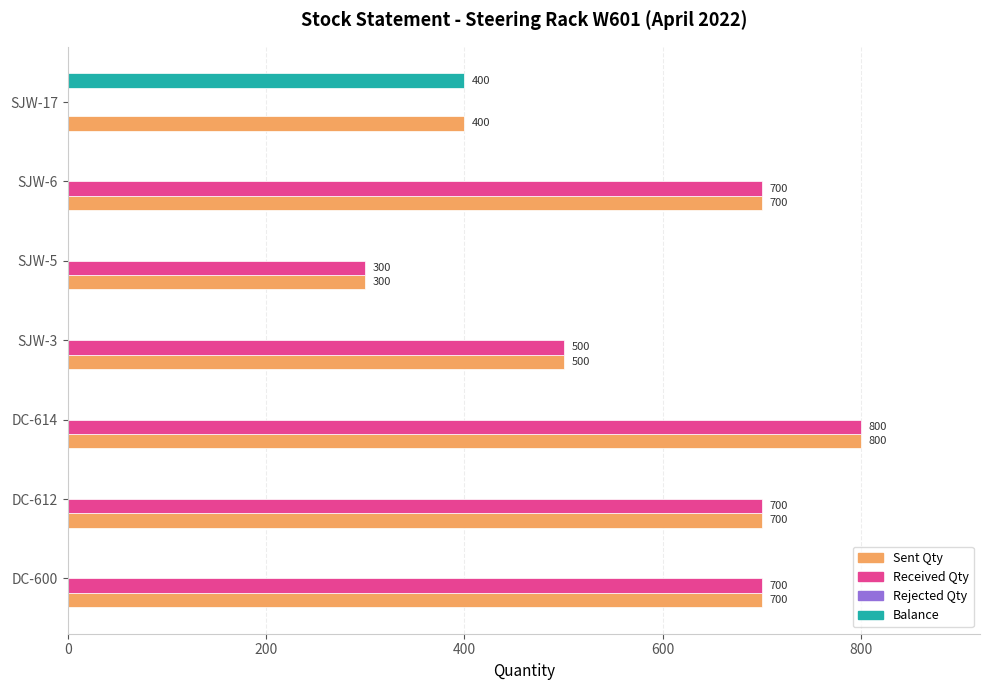

The Sent Qty series shows 300 at SJW-5. True or false?

True